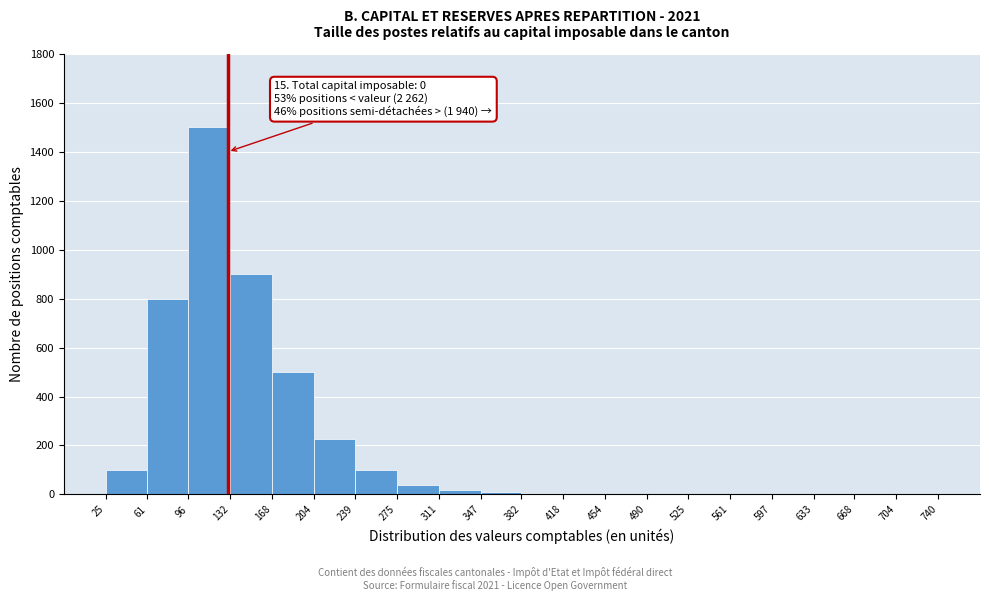

Which range on the x-axis has the tallest bar?

96 to 132